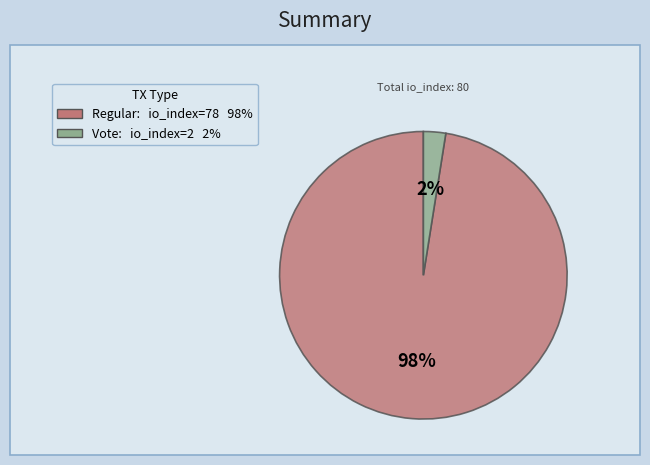

The Vote slice represents 9% of the pie. True or false?

False